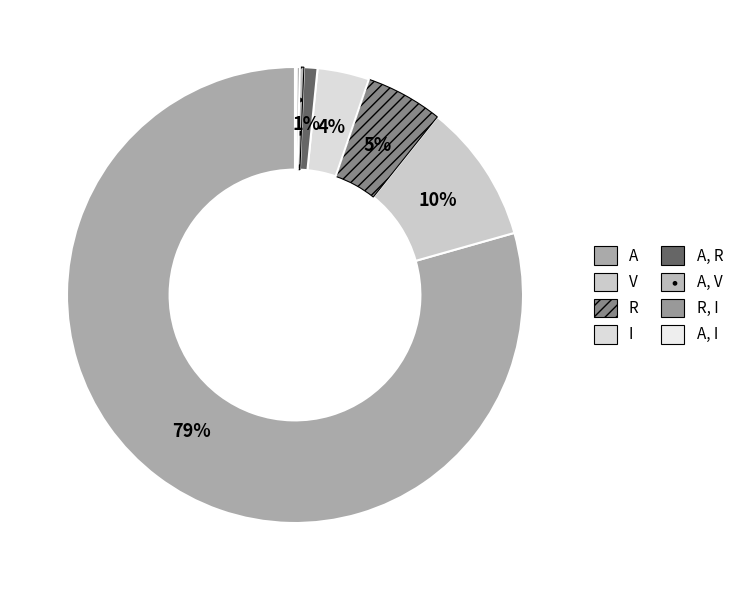

Is there a majority slice in this chart?

Yes